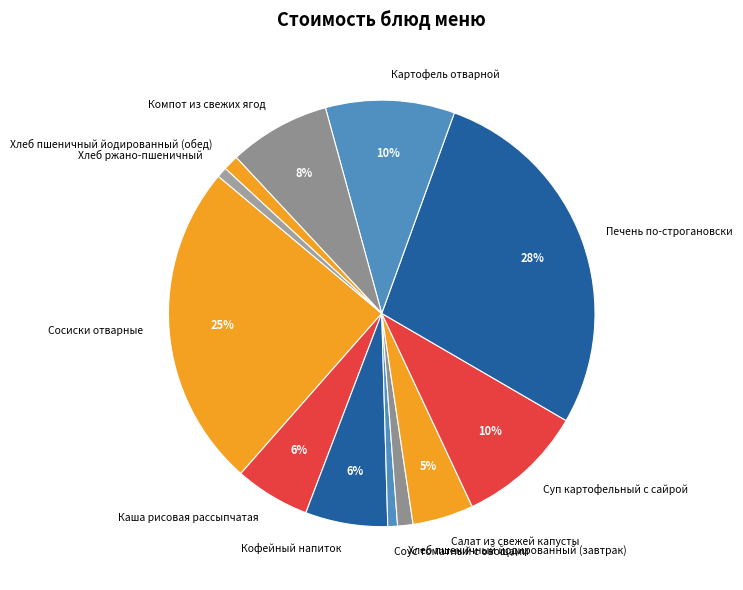

What is the ratio of the value at Хлеб пшеничный йодированный (обед) to the value at Хлеб пшеничный йодированный (завтрак)?

1.0